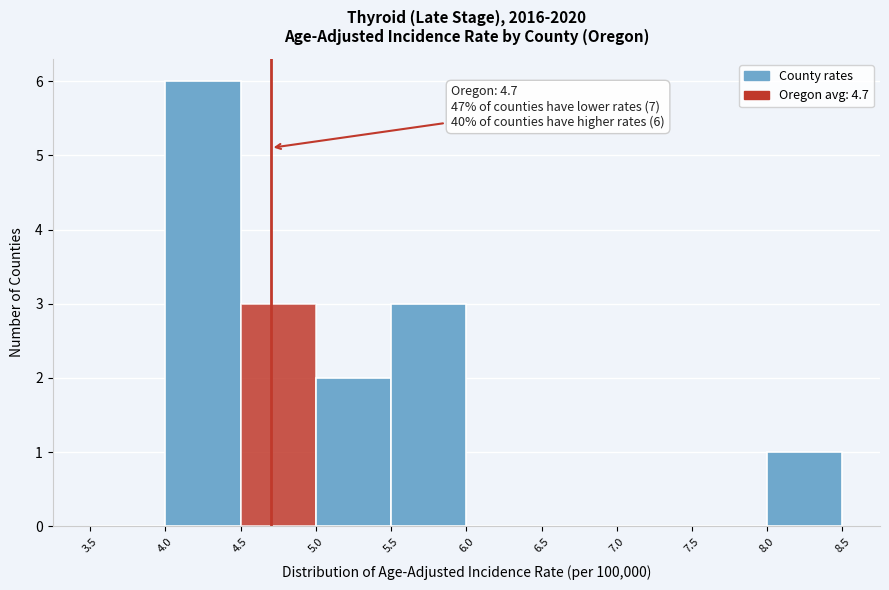

Which range on the x-axis has the tallest bar?

4.0 to 4.5